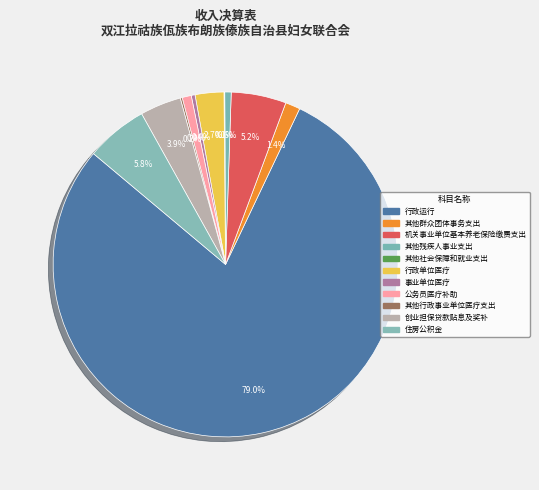

To the nearest percent, what is the combined percentage of 其他群众团体事务支出 and 机关事业单位基本养老保险缴费支出?

7%